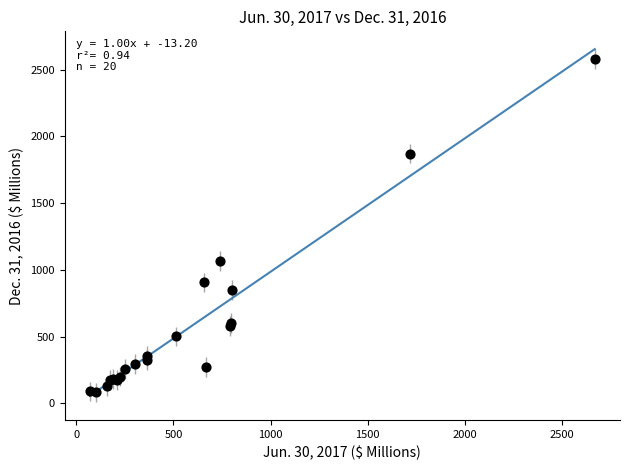

What Y value in the scatter plot is closest to 1330?

1064.7